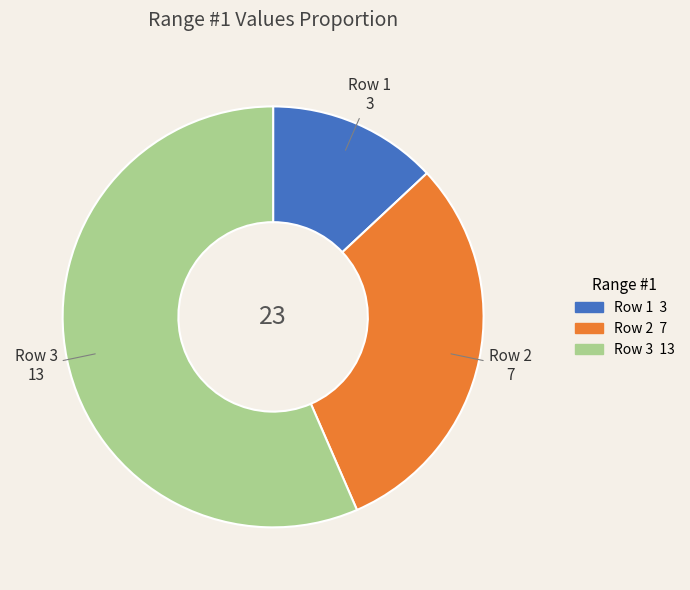

How many segments does this pie chart have?

3